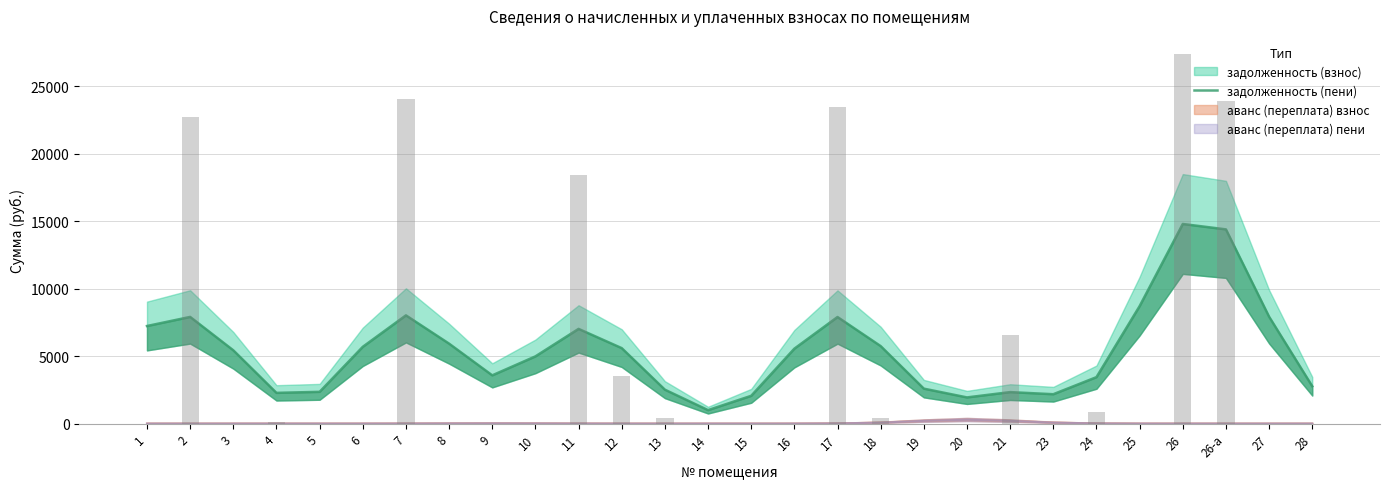

Reading left to right, what are all the values shown in this chart?

7232.9	7907.0	5431.8	2276.3	2352.9	5690.5	8023.5	5925.0	3575.1	4981.7	7019.5	5593.4	2513.7	996.0	2057.0	5553.1	7900.8	5743.4	2589.7	1939.0	2332.2	2175.9	3441.8	8706.3	14798.9	14398.7	7923.1	2767.8